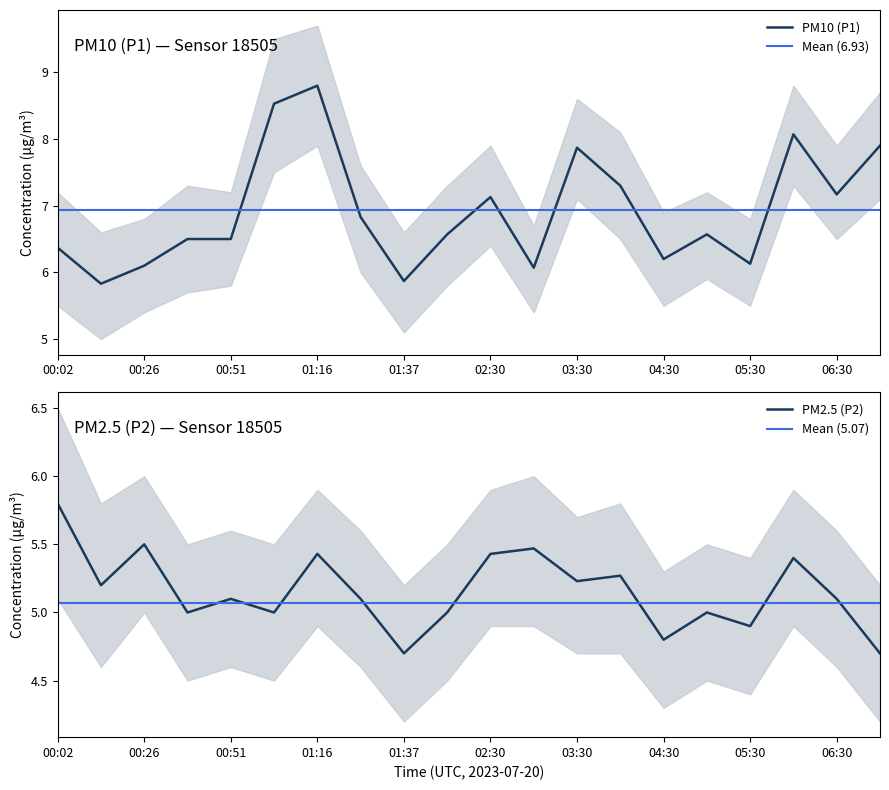

What value does the PM10 (P1) series have at 00:51?

6.5